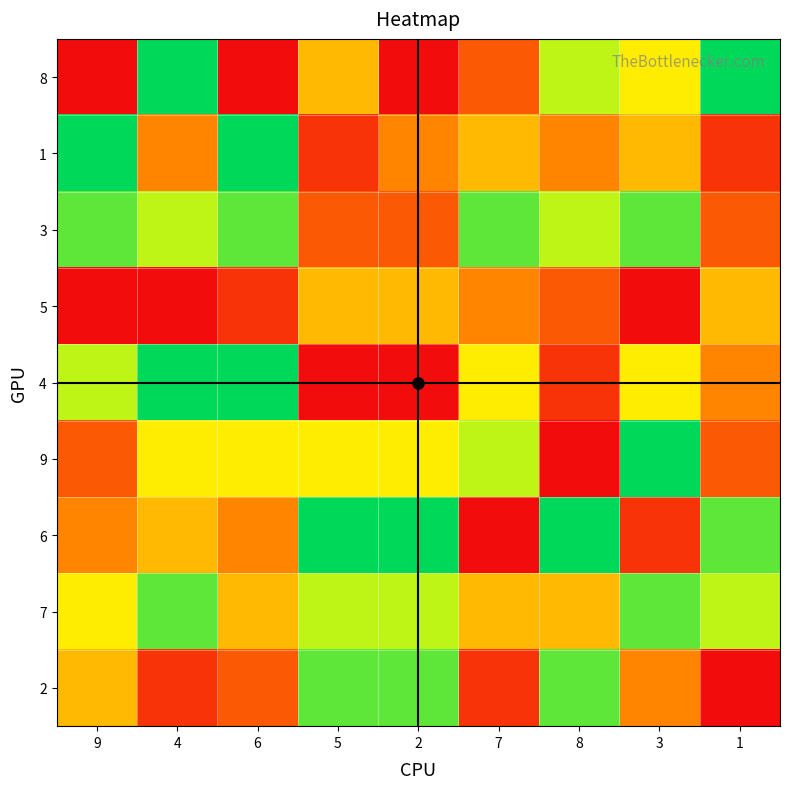

What is the maximum value shown in the chart?

9